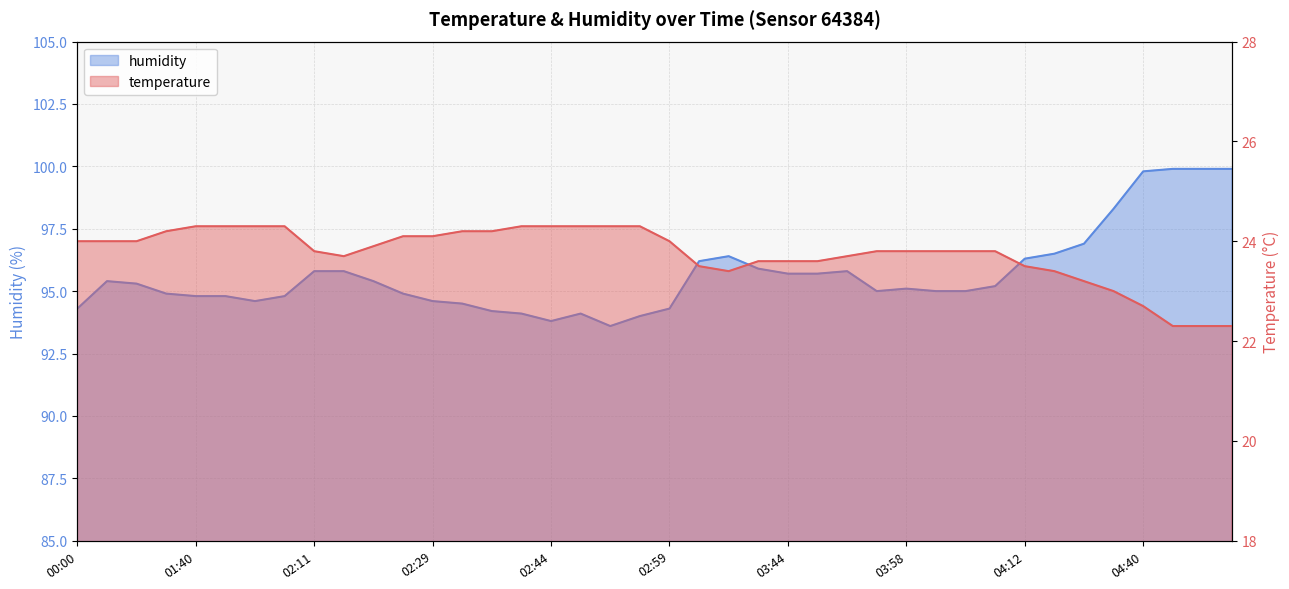

What is the total value across all series at 02:39?

118.4